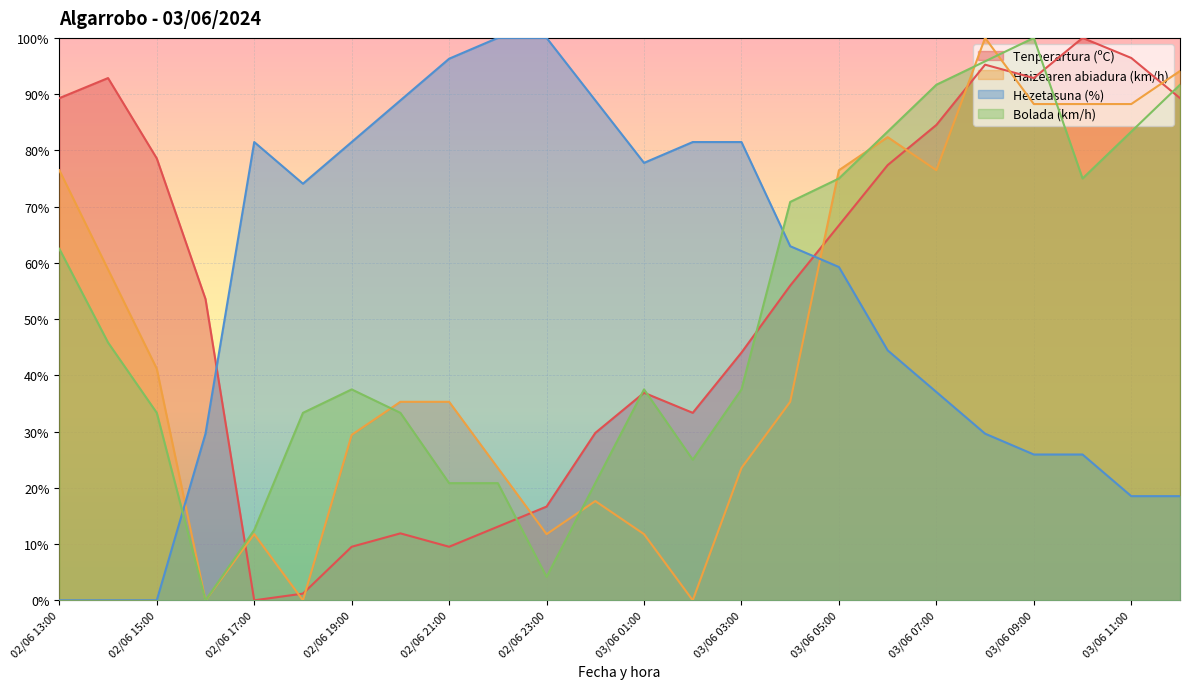

What position from the right is 03/06 02:00?

11